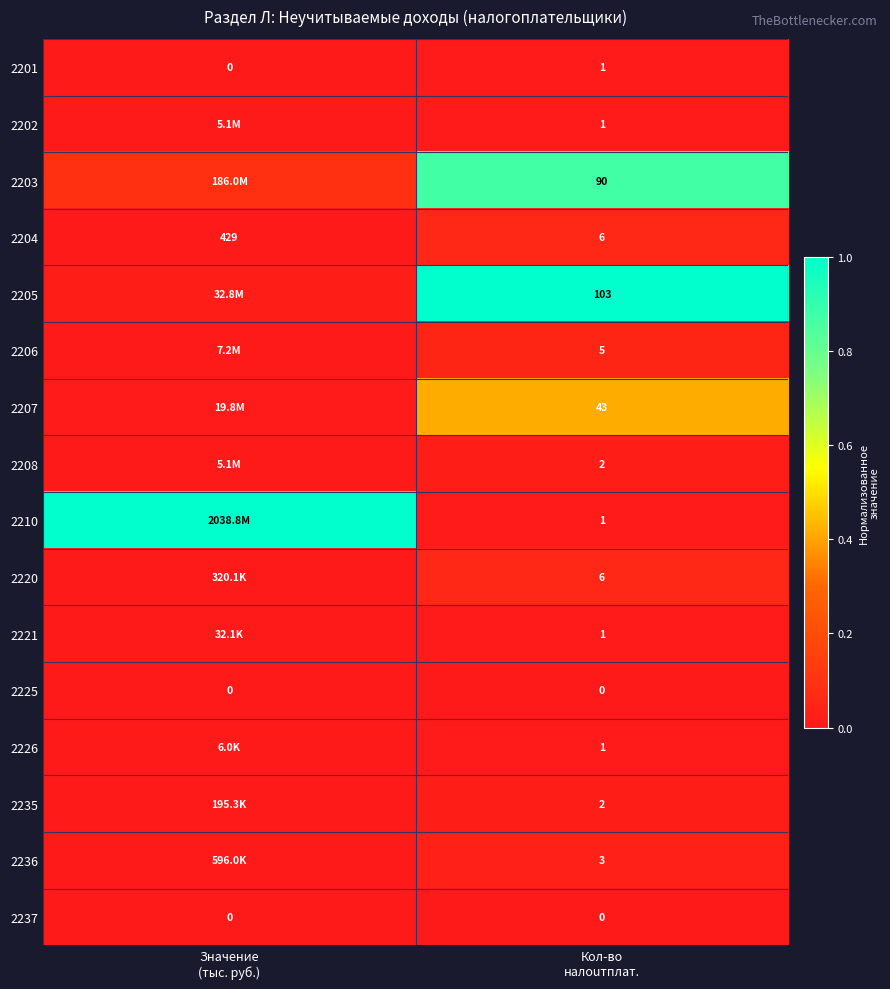

Rank the series at Кол-во налоuтплат. from highest to lowest value.

2205, 2203, 2207, 2204, 2220, 2206, 2236, 2208, 2235, 2201, 2202, 2210, 2221, 2226, 2225, 2237